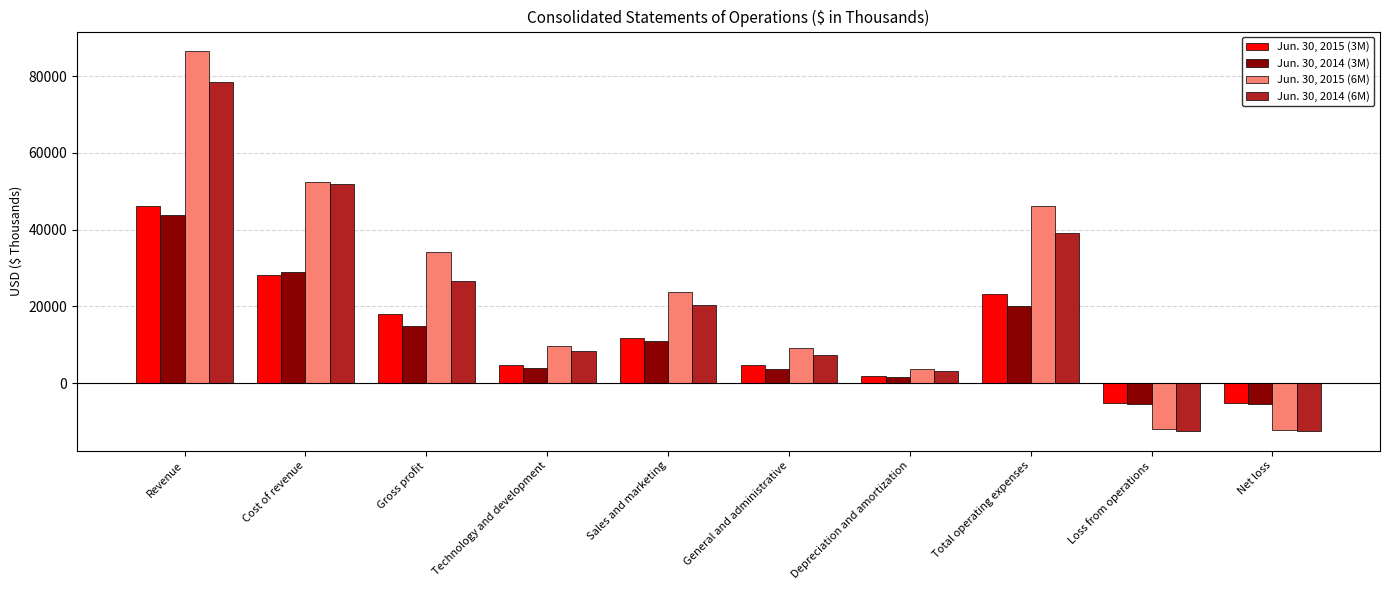

What is the difference between the second highest and minimum values in the Jun. 30, 2014 (3M) series?

34265